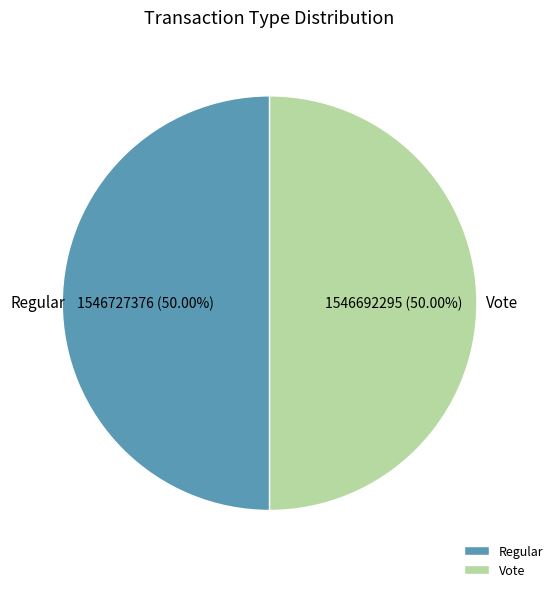

What percentage do Vote and Regular together represent?

100.0%